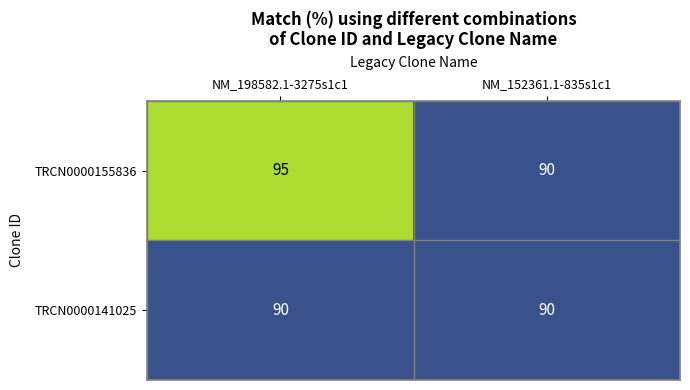

What is the sum of all TRCN0000141025 values?

180